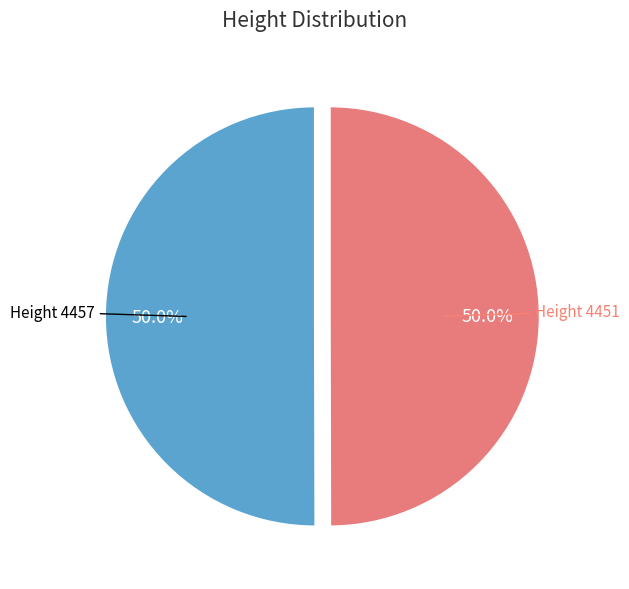

How many slices are in this pie chart?

2